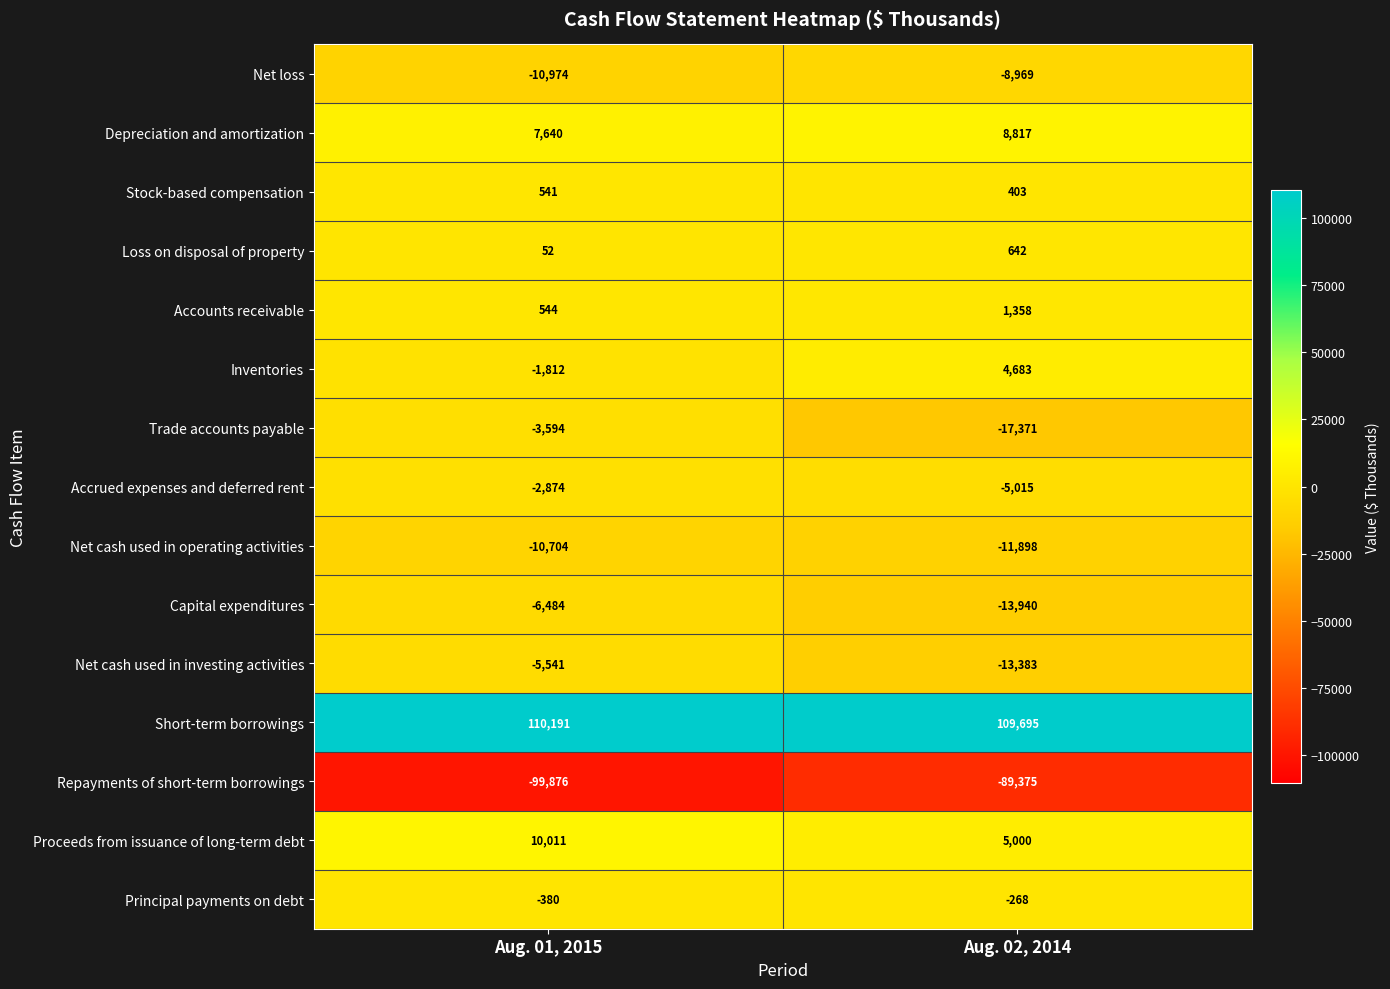

What is the difference between the Proceeds from issuance of long-term debt values at Aug. 01, 2015 and Aug. 02, 2014?

5011